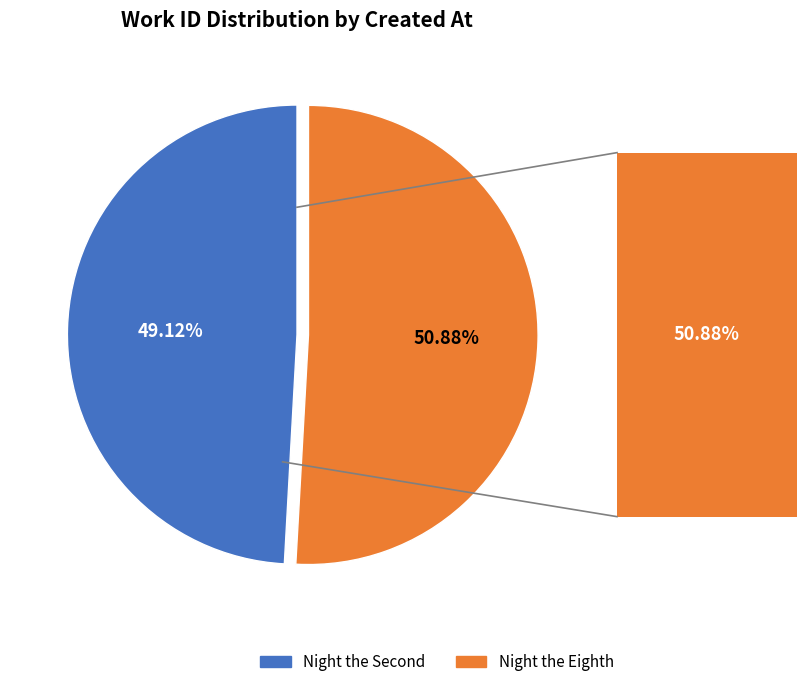

Which slice is the smallest?

Night the Second